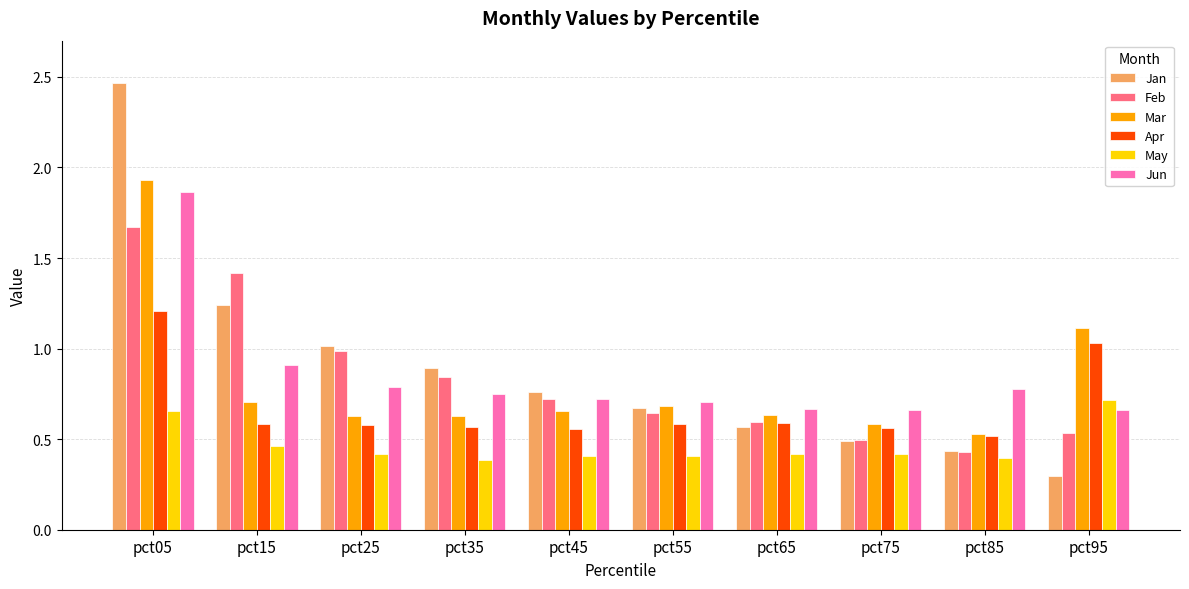

Is it true that May equals 0.5 at pct15?

True